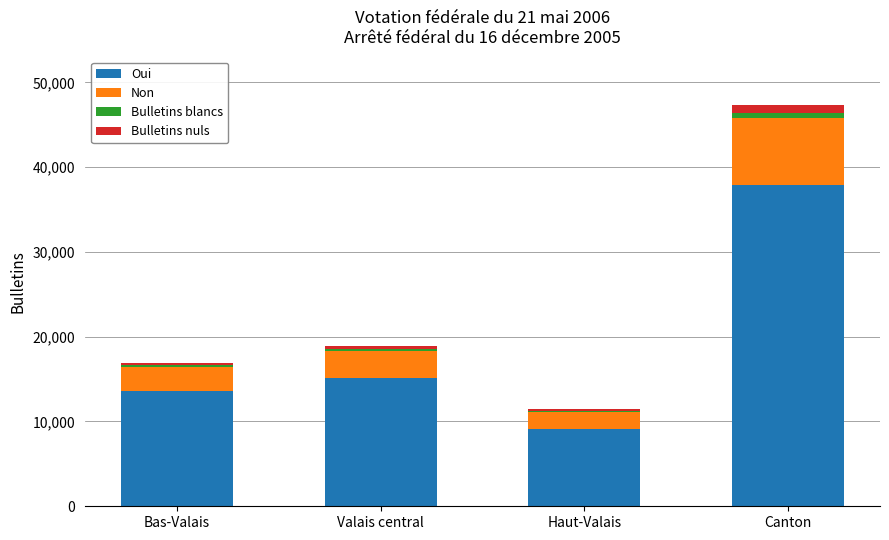

What is the sum of all Oui values?

75746